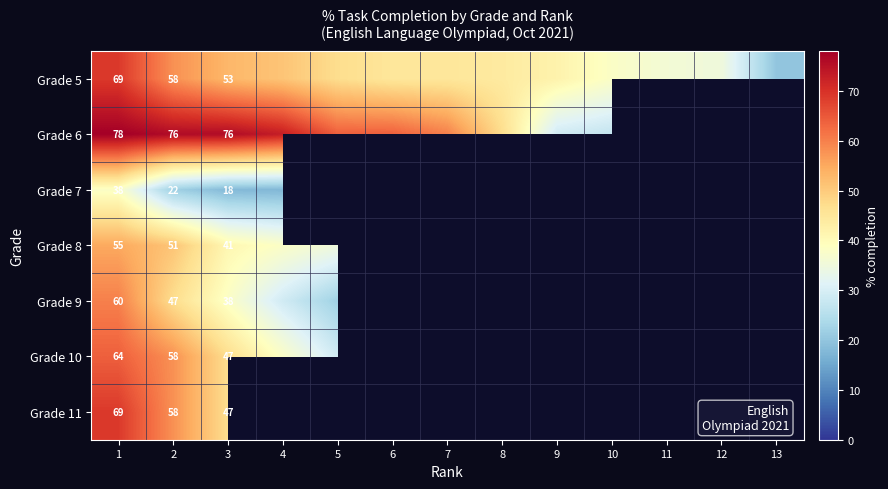

The value of Grade 9 at 2 is 47.0. True or false?

True